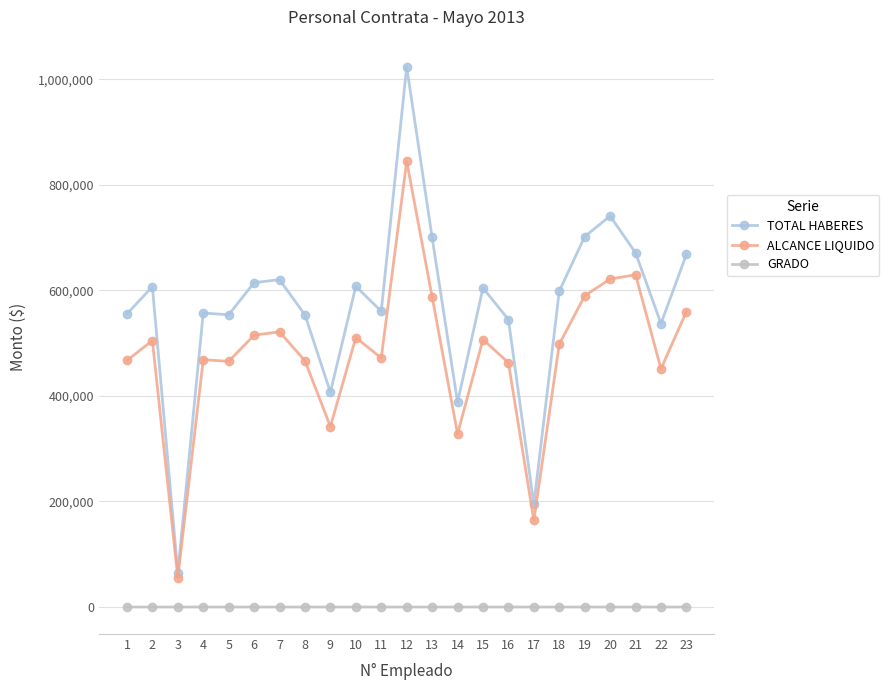

At how many categories does at least one series exceed 208932?

21